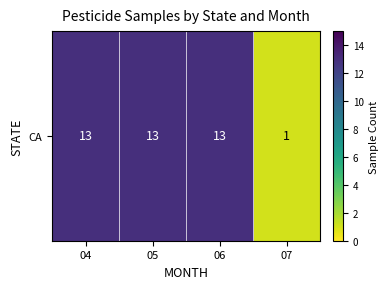

List the labels in order of value, smallest first.

07, 04, 05, 06